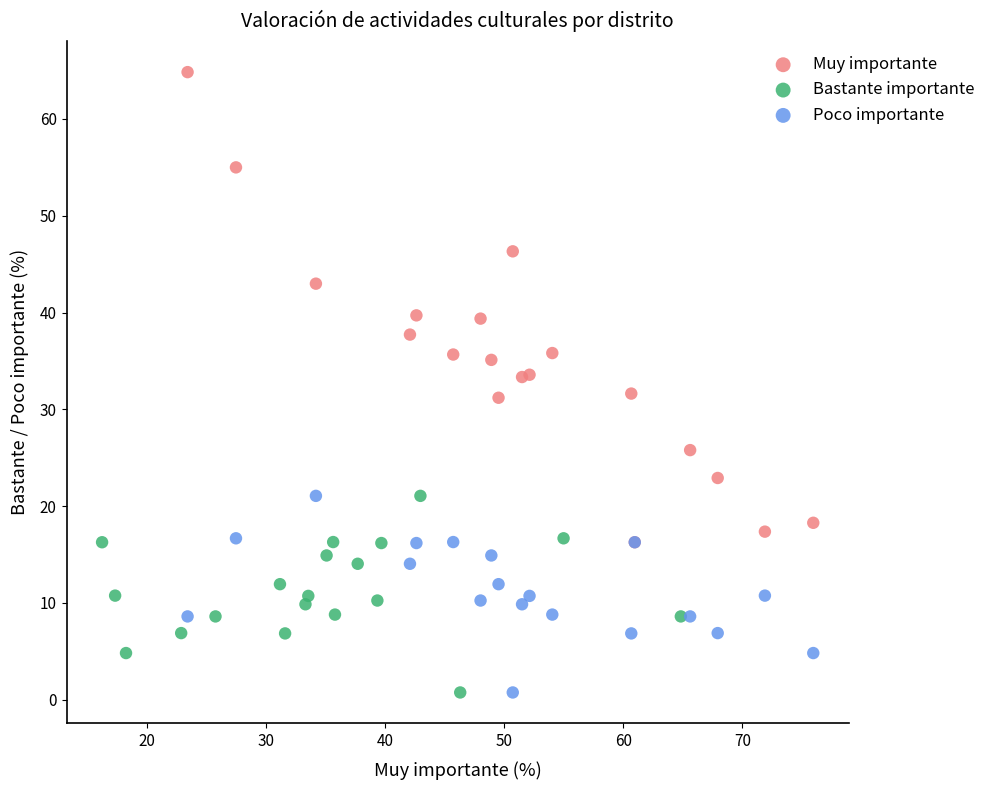

What are all the series names shown in the legend?

Muy importante, Bastante importante, Poco importante